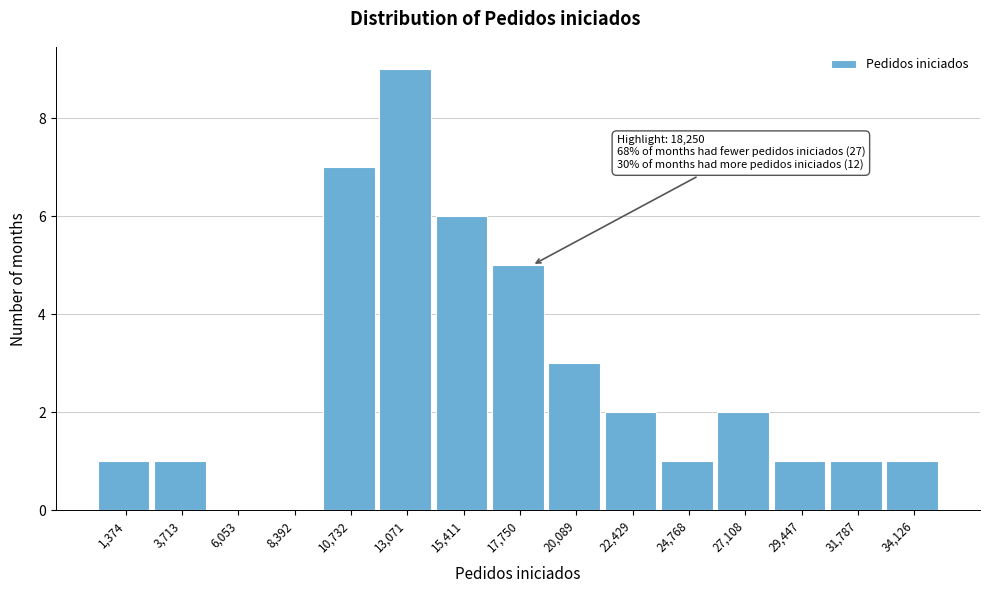

Which range on the x-axis has the tallest bar?

12000 to 14000